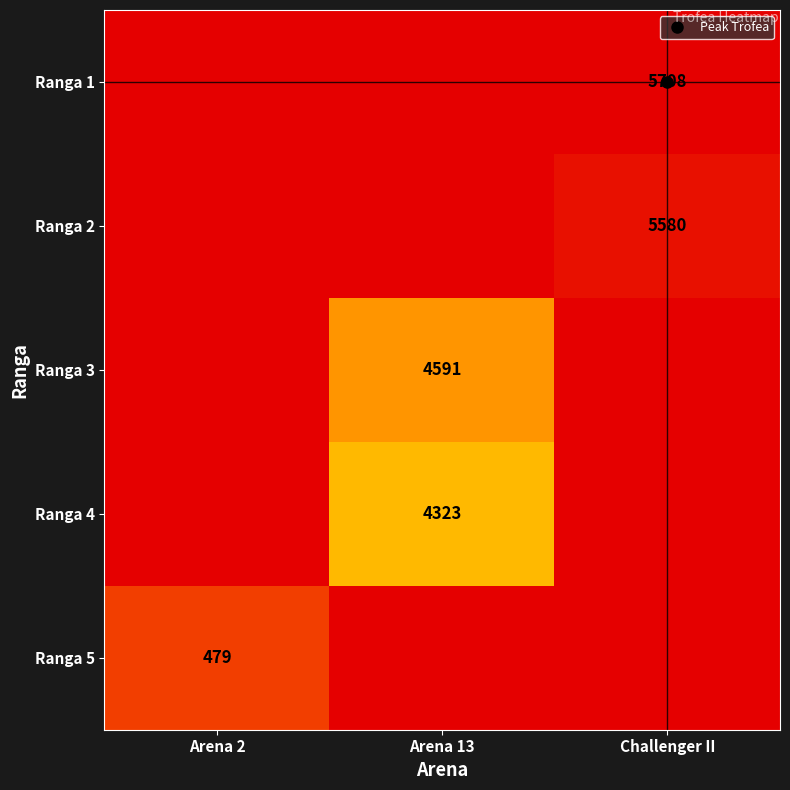

The value of Ranga 2 at Challenger II is 8136. True or false?

False